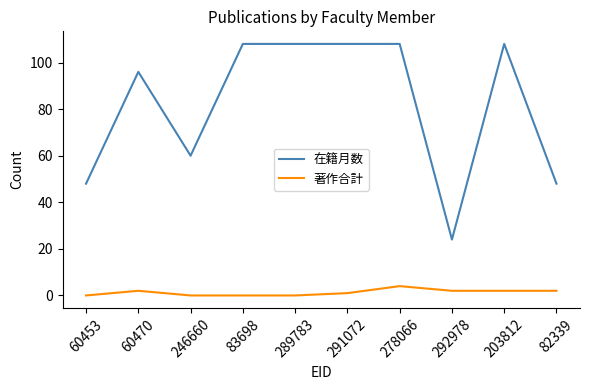

Which series has the largest range (max minus min)?

在籍月数